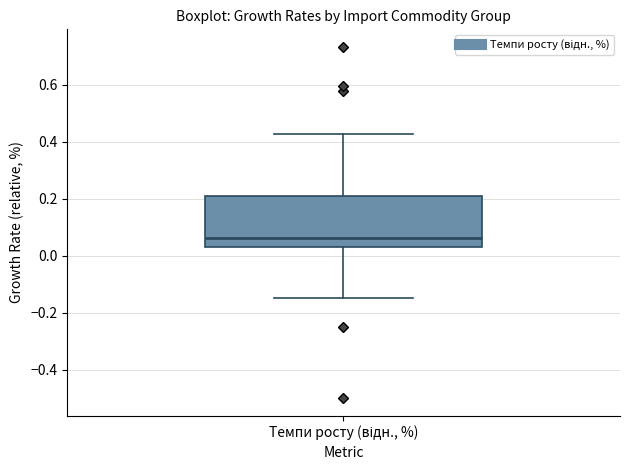

Read this box plot against the y-axis: the position of the median line, the range covered by the box, and the ends of both whiskers. The values are not printed on the chart, so give them approximately, as read against the axis.

median 0.06, box 0.04 to 0.20, whiskers -0.14 to 0.42